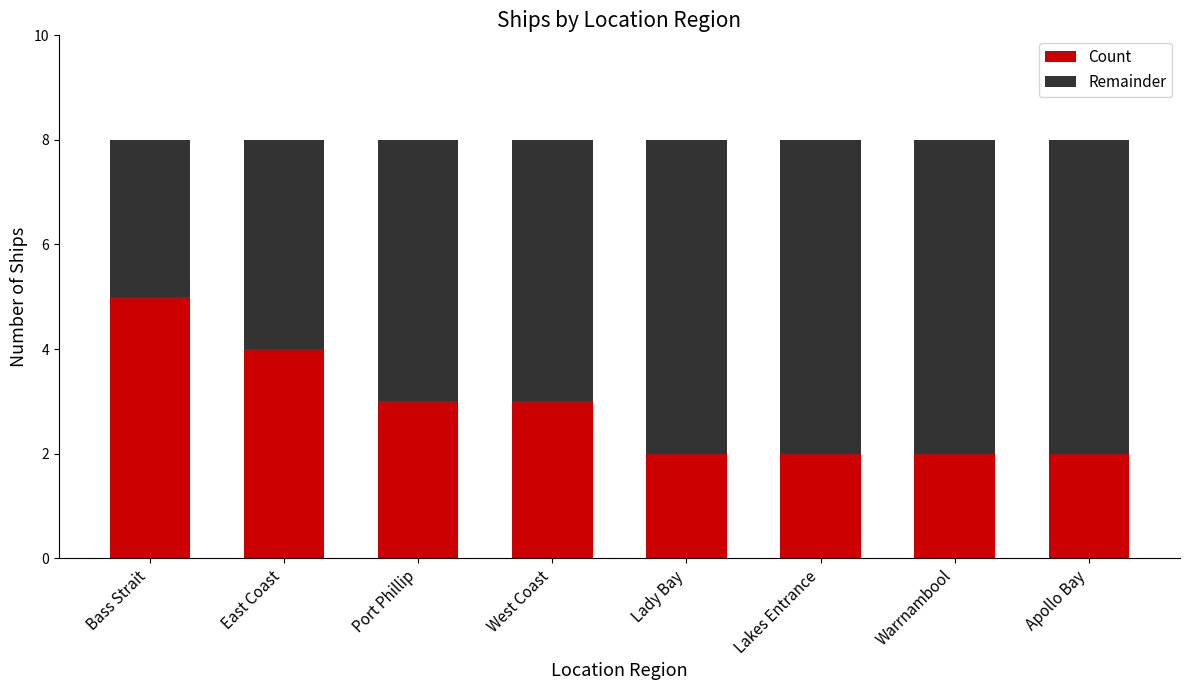

What is the highest value of the Count series?

5